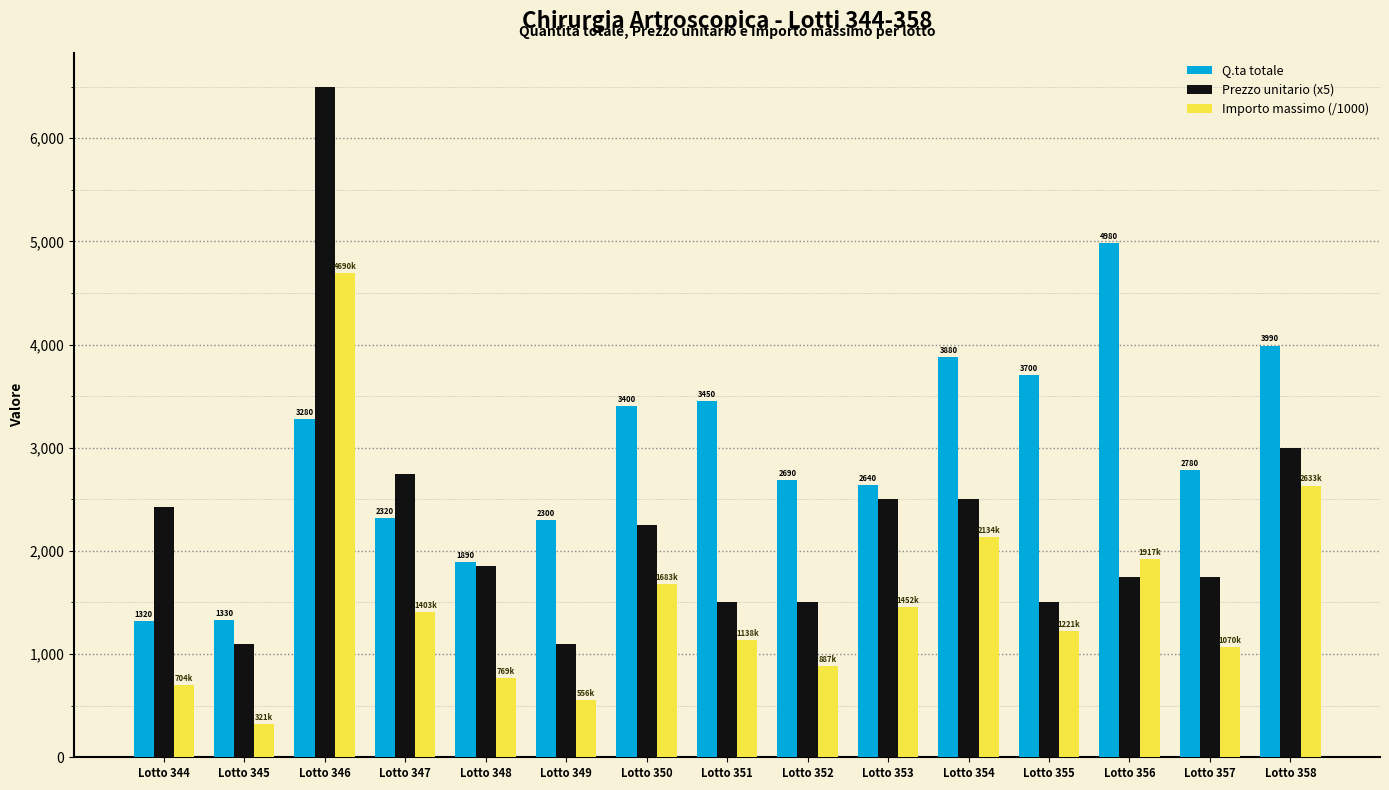

Is it true that Q.ta totale equals 2320.0 at Lotto 347?

True